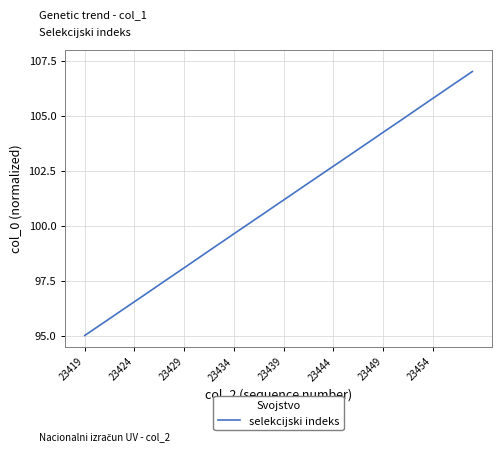

What is the smallest value displayed?

95.0